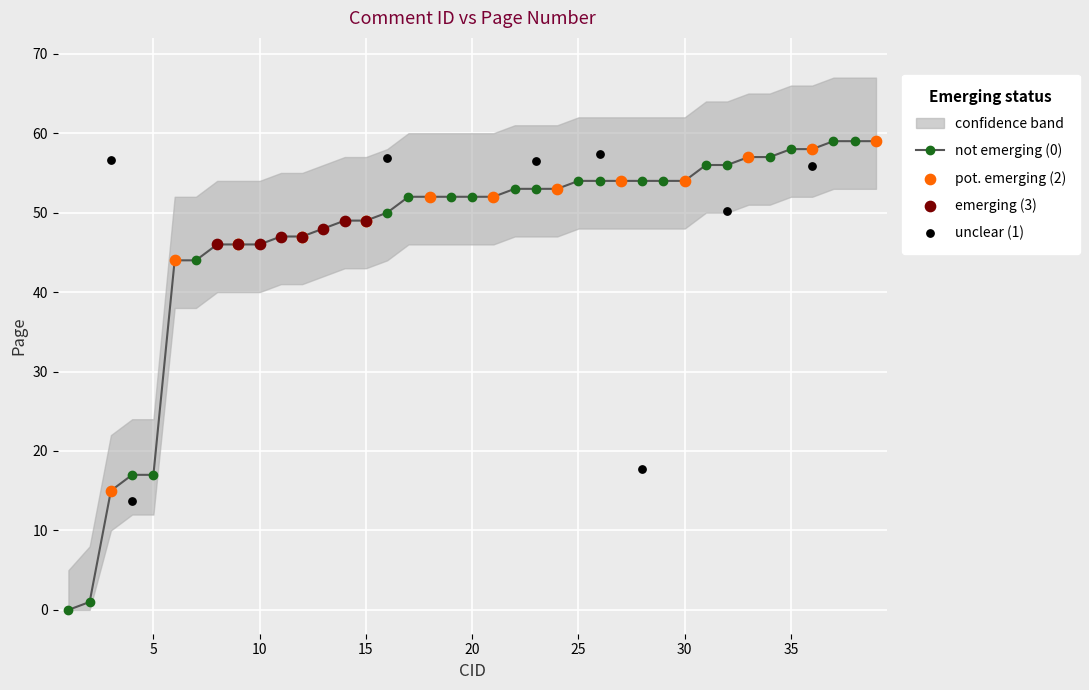

The not emerging (0) series shows 17 at 5. True or false?

True